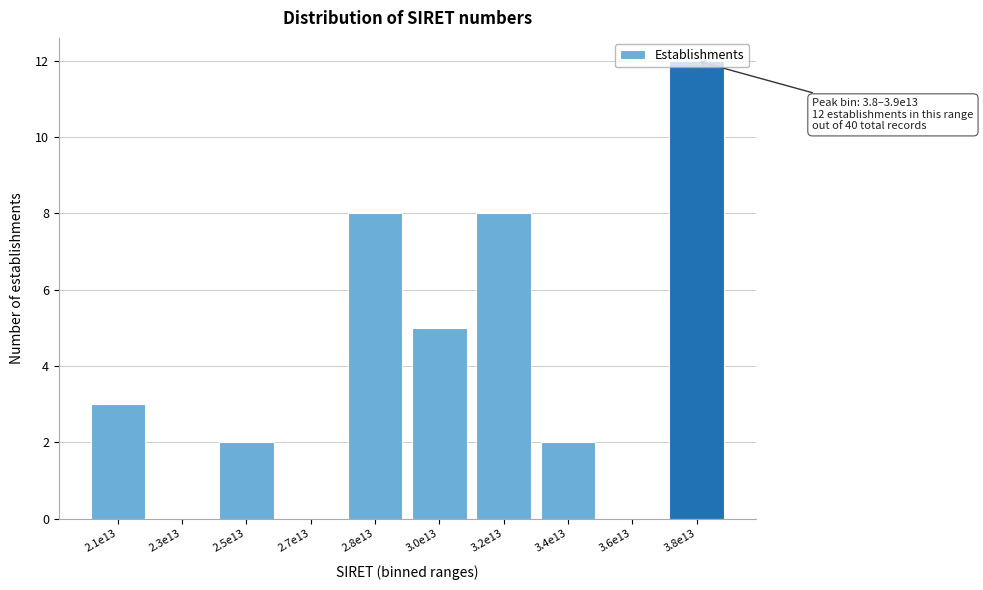

Approximately how many times larger is the value at 2.8e13 compared to 3.8e13?

0.7